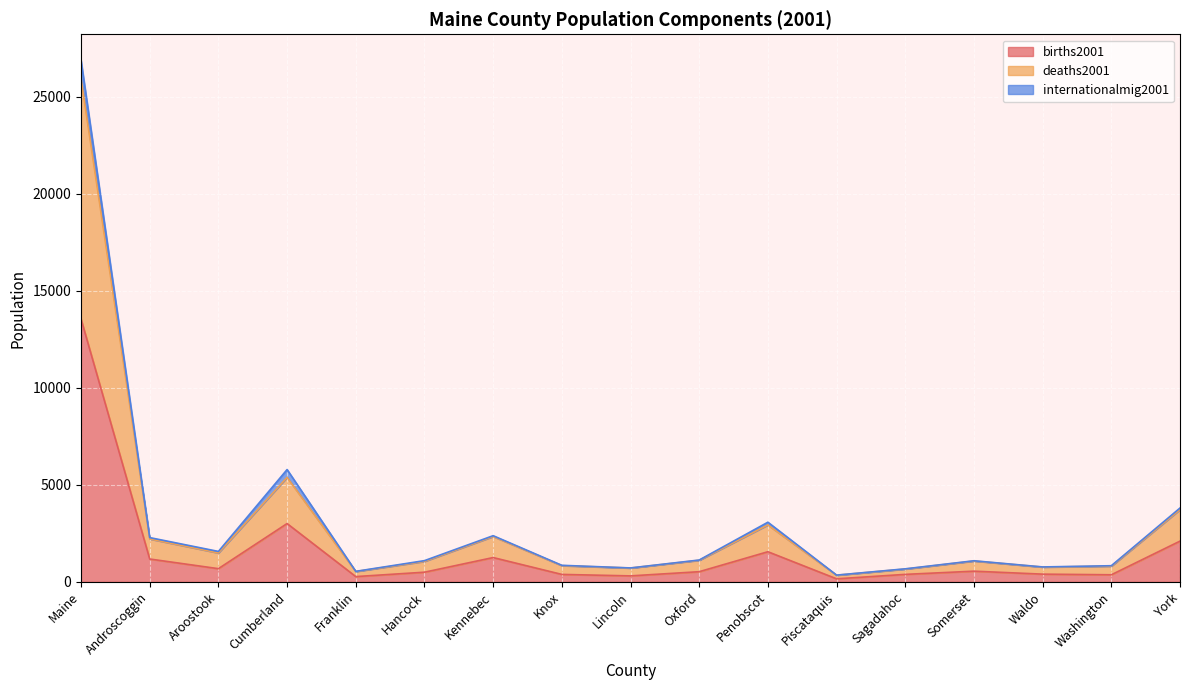

At which category is the sum across all series the highest?

Maine